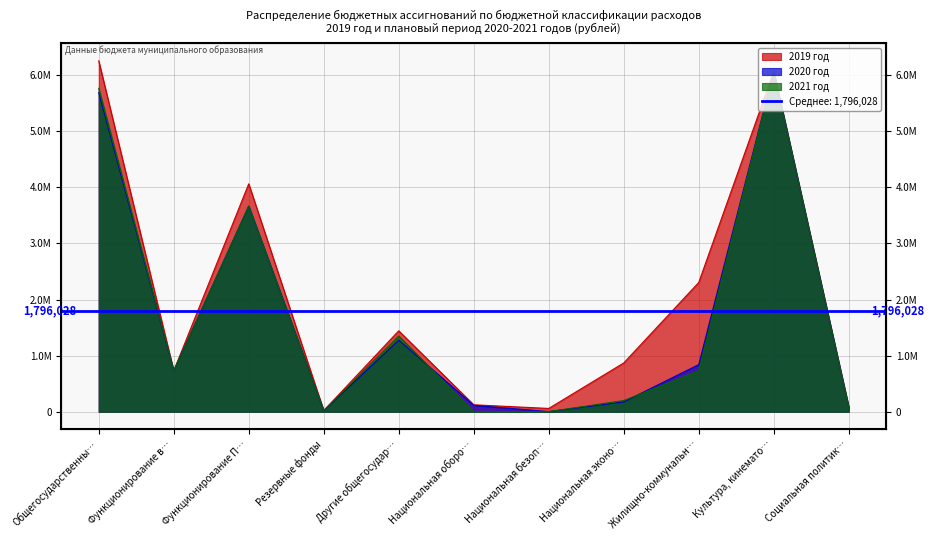

At which category does 2021 год reach its first local peak?

Функционирование П…